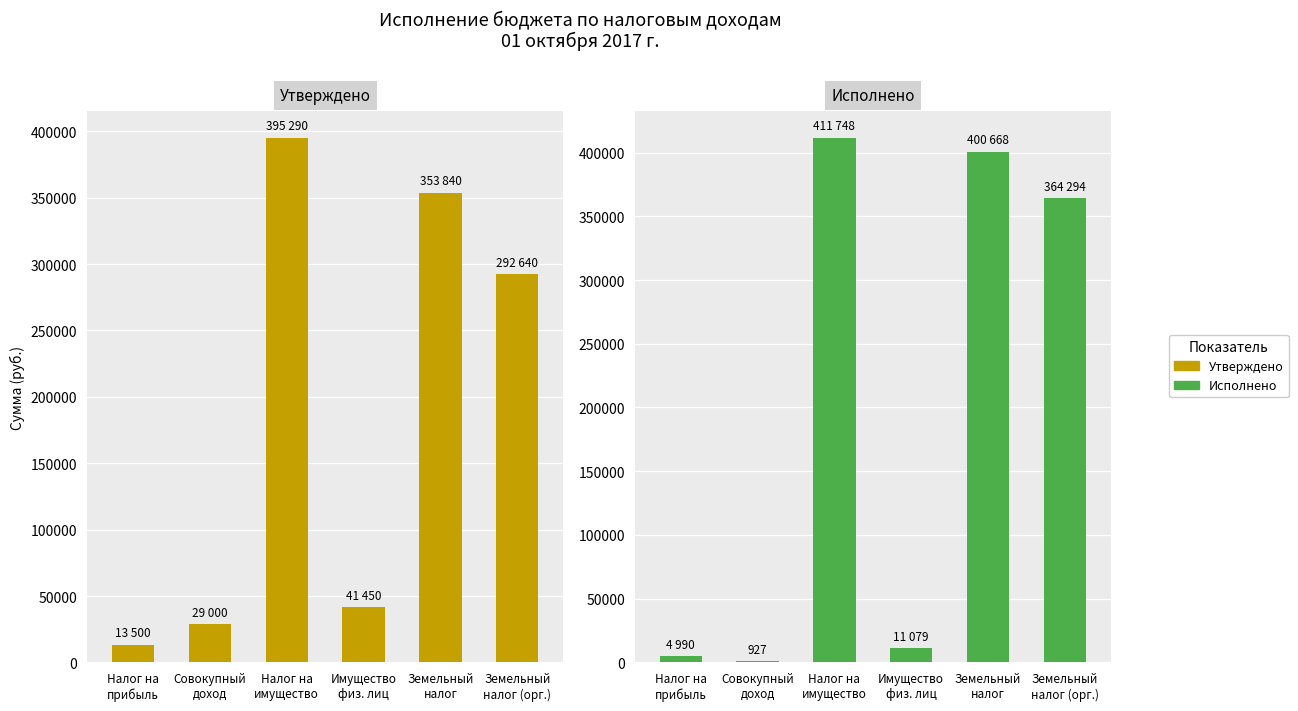

What is the difference between the maximum and minimum values in the Исполнено series?

410820.4